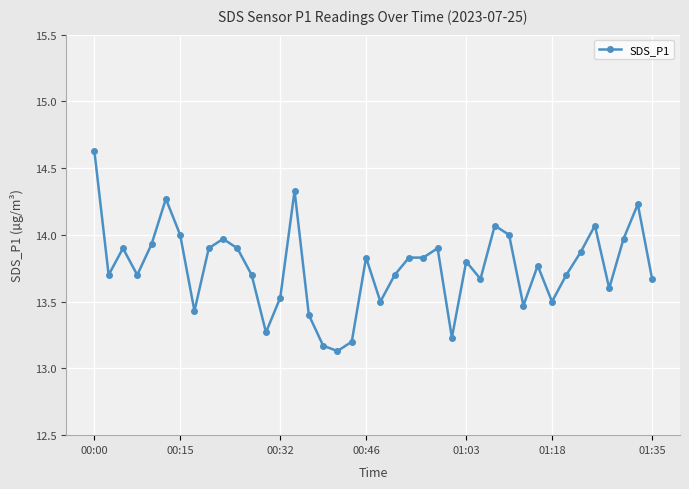

What is the difference between the maximum and minimum values?

1.5